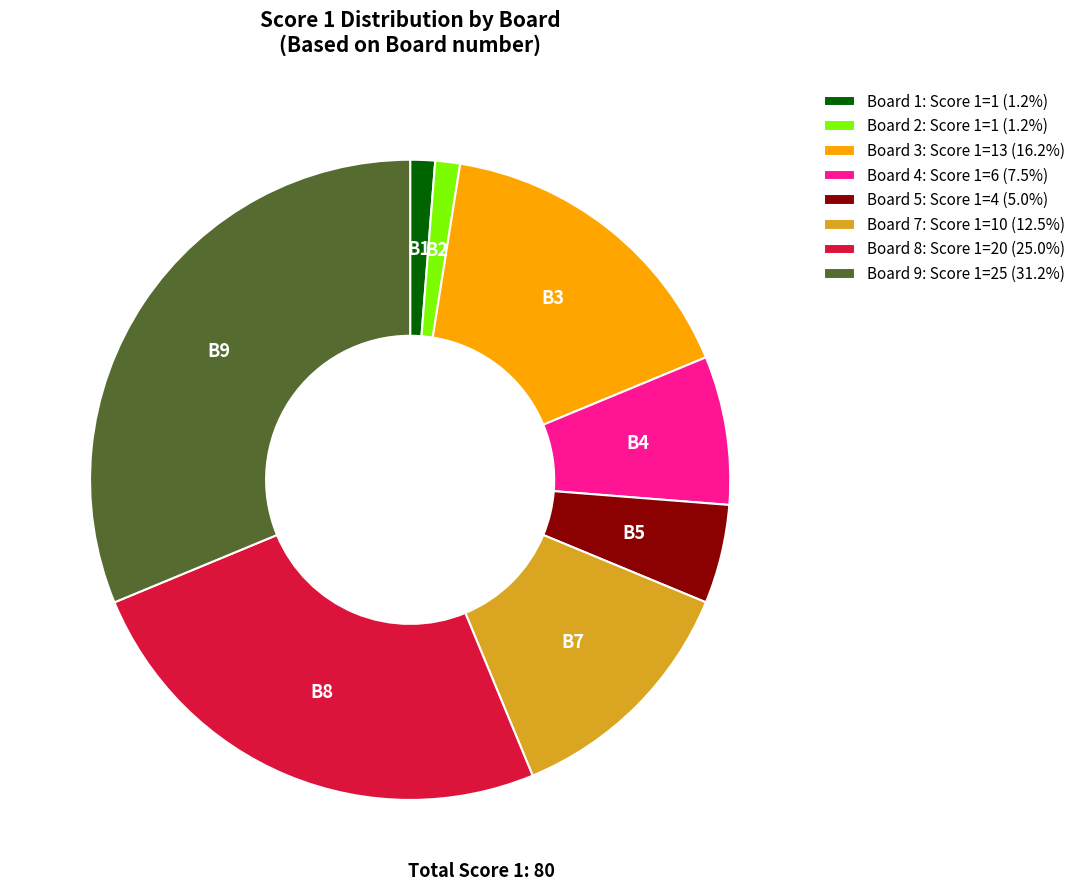

Is there a majority slice in this chart?

No